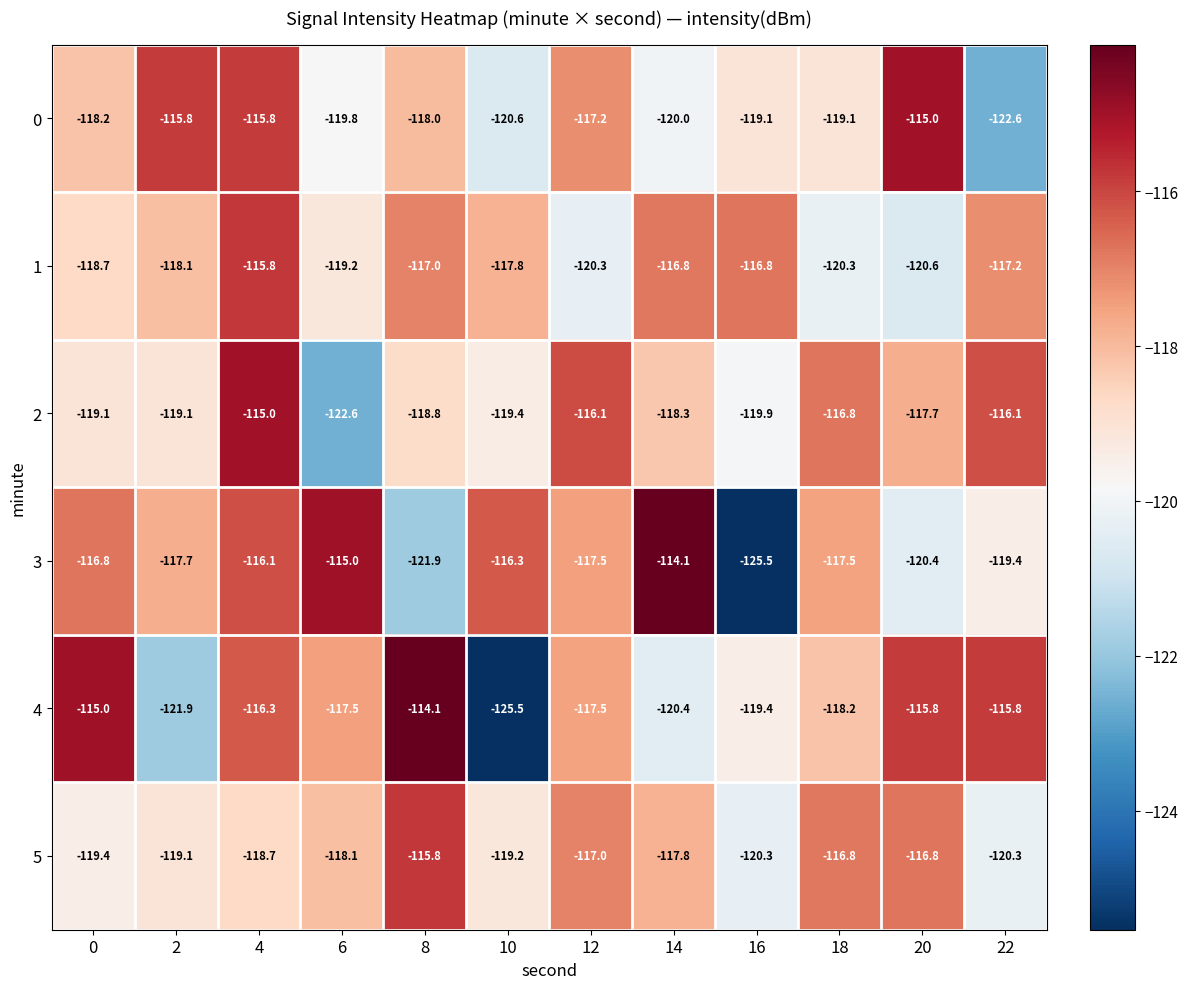

What is the maximum value shown in the chart?

-114.1